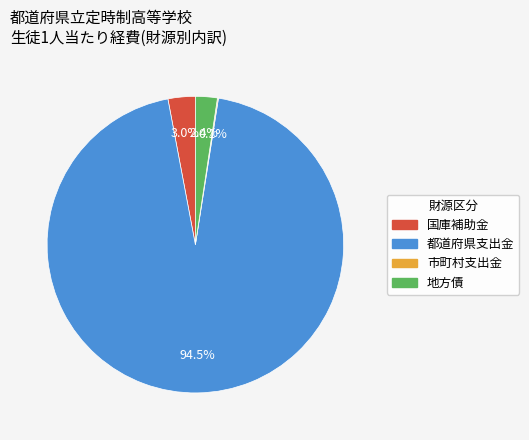

Is there a majority slice in this chart?

Yes